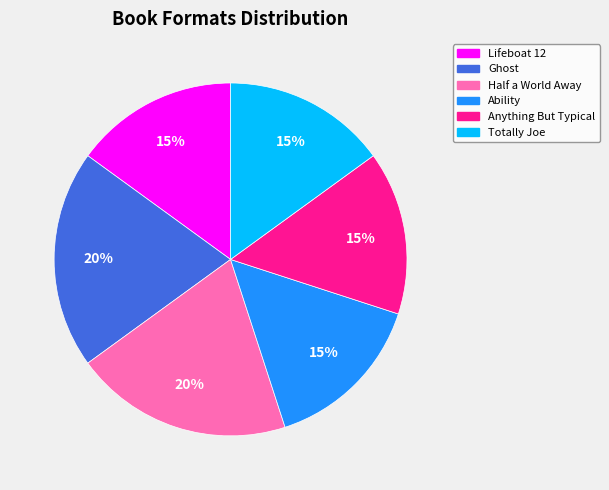

Is there a majority slice in this chart?

No